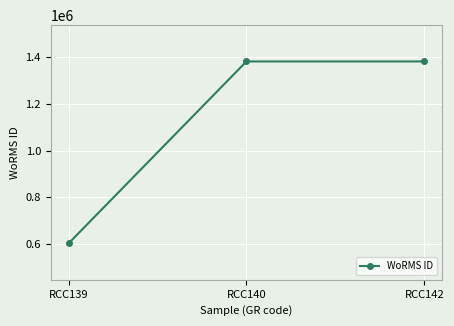

The chart shows a value of 2300130 at RCC142. True or false?

False